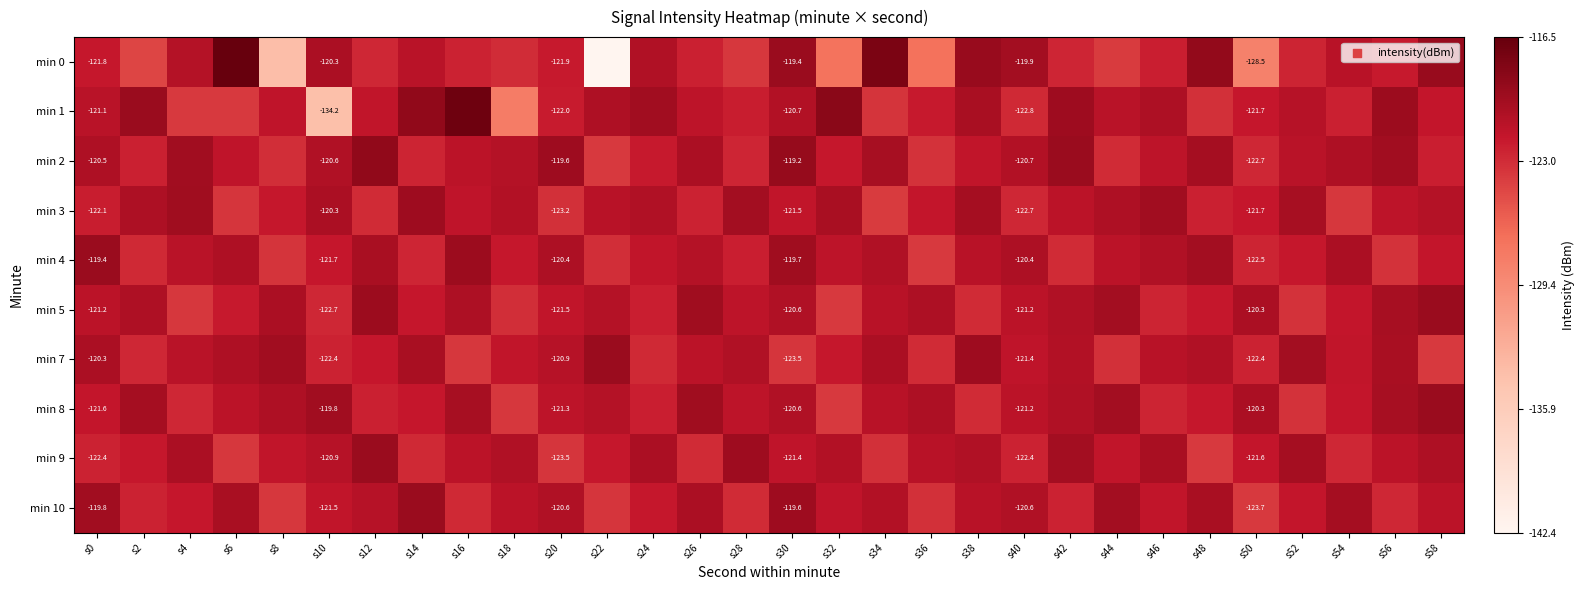

Is it true that min 10 equals -158.3 at s14?

False